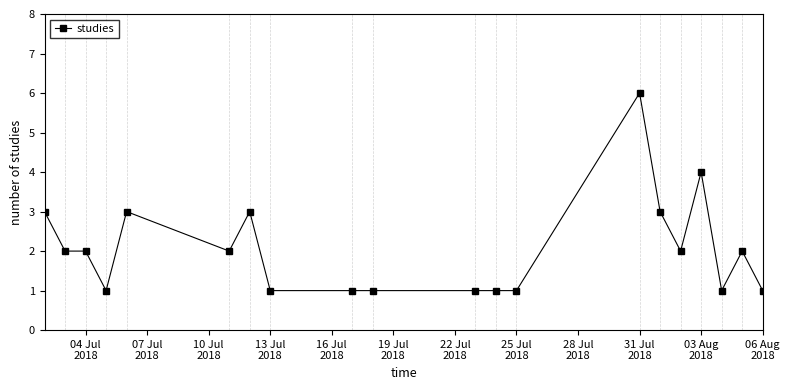

How many lines are shown in the chart?

1